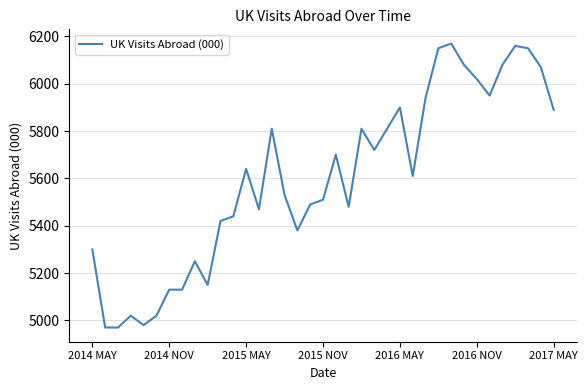

What is the difference between the maximum and minimum values?

1200